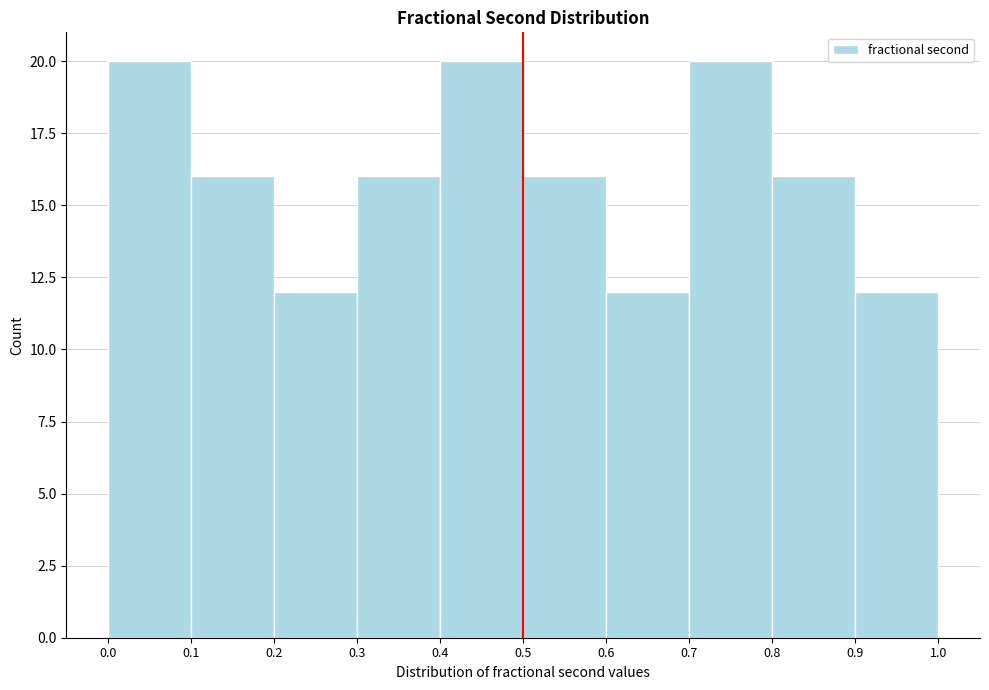

Reading left to right, transcribe this chart: for each bar, give the range it covers on the x-axis and its height. The values are not printed on the chart, so give them approximately, as read against the axis.

0.0 to 0.1: 20
0.1 to 0.2: 16
0.2 to 0.3: 12
0.3 to 0.4: 16
0.4 to 0.5: 20
0.5 to 0.6: 16
0.6 to 0.7: 12
0.7 to 0.8: 20
0.8 to 0.9: 16
0.9 to 1.0: 12